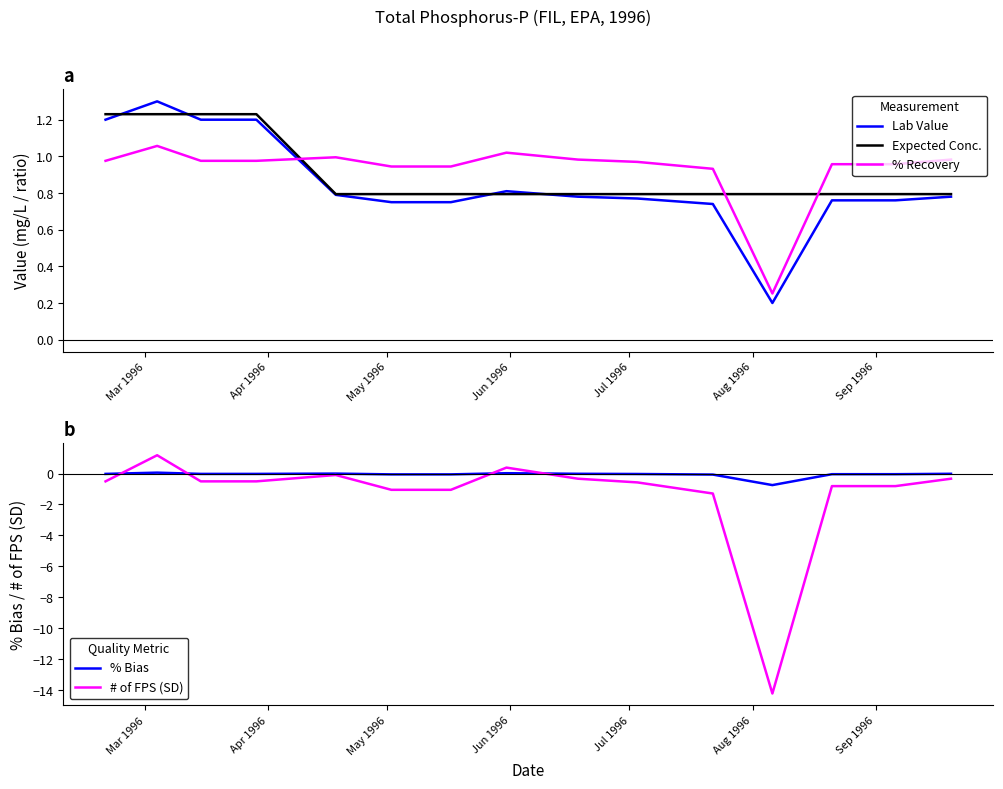

How many times do % Recovery and Lab Value cross each other?

1